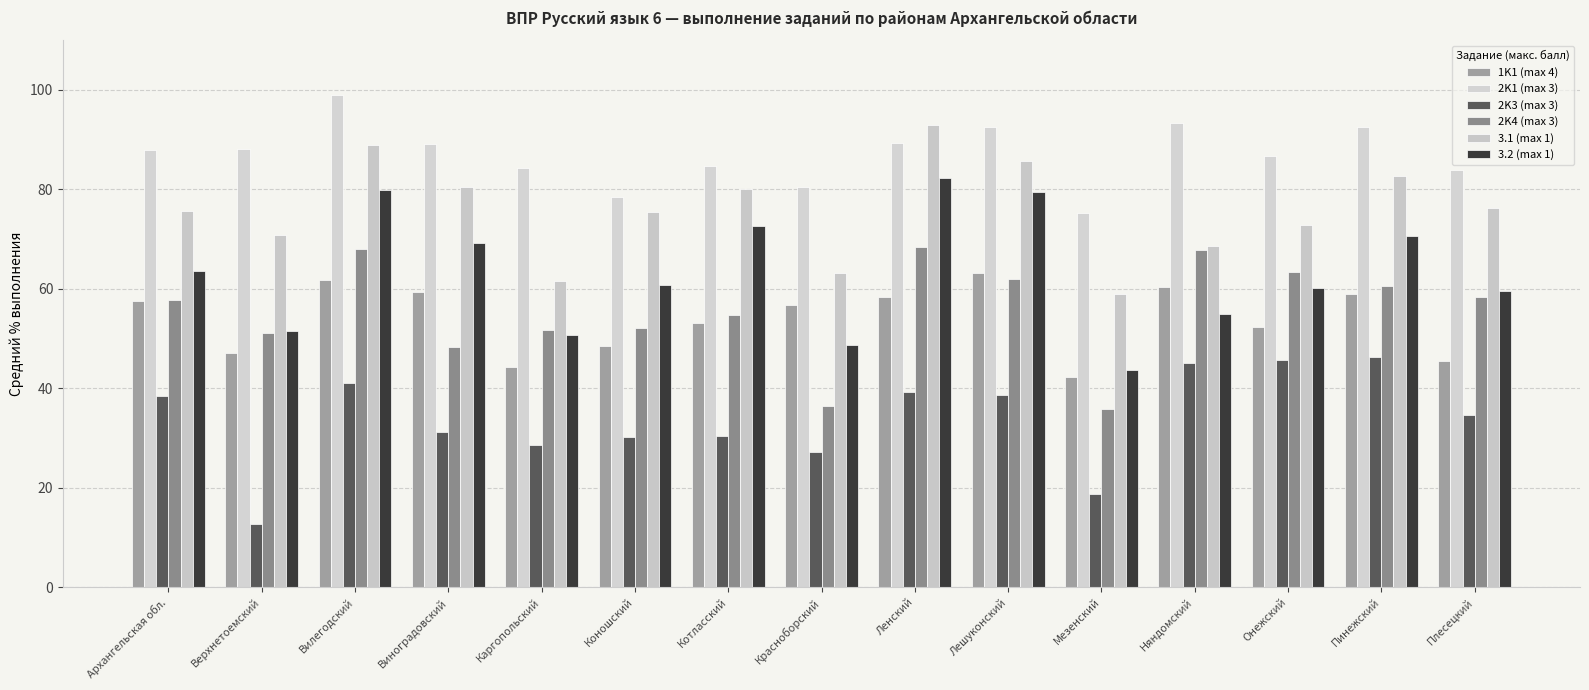

What is the average value of the 3.2 (max 1) series?

63.2